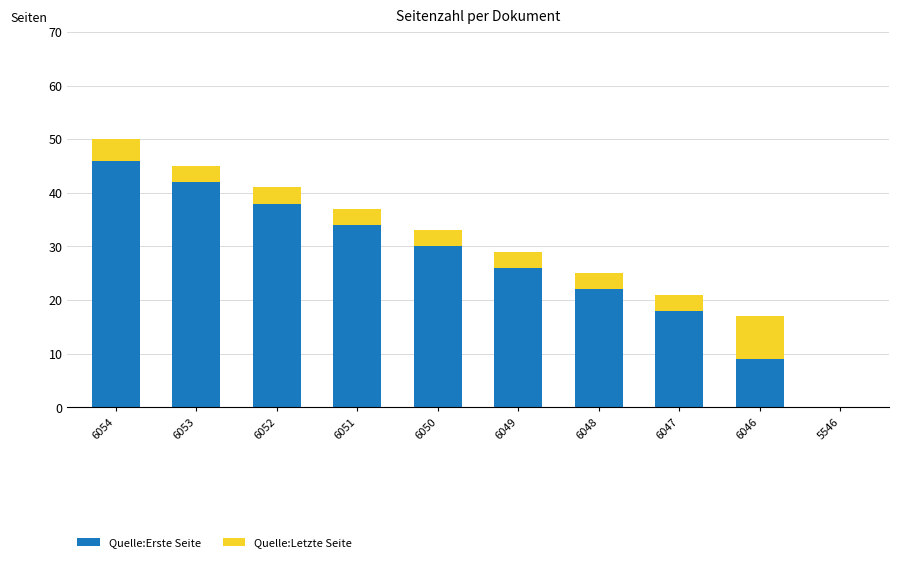

At which category is the sum across all series the highest?

6054